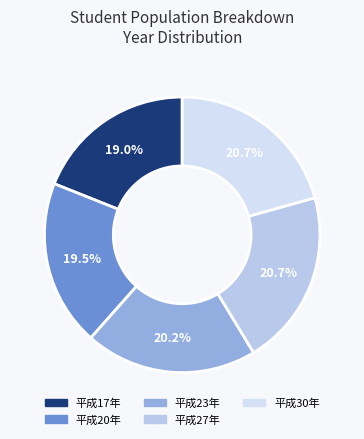

How many slices are in this pie chart?

5